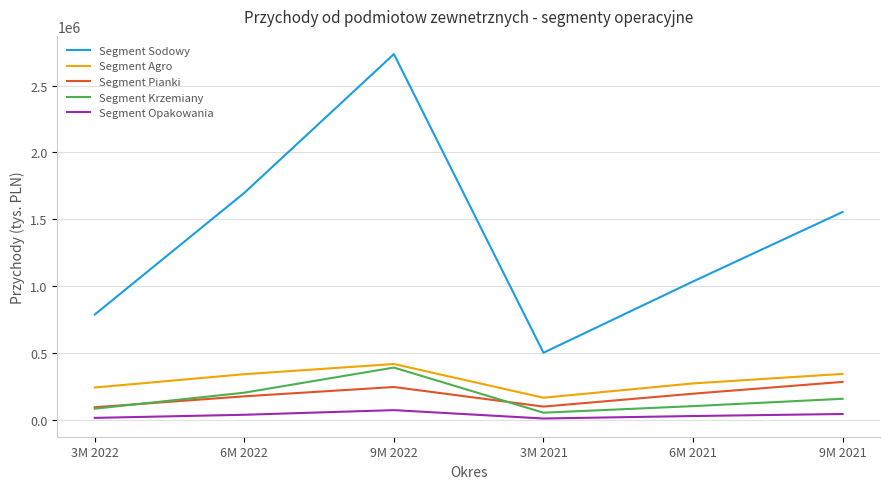

What is the highest value of the Segment Agro series?

420576